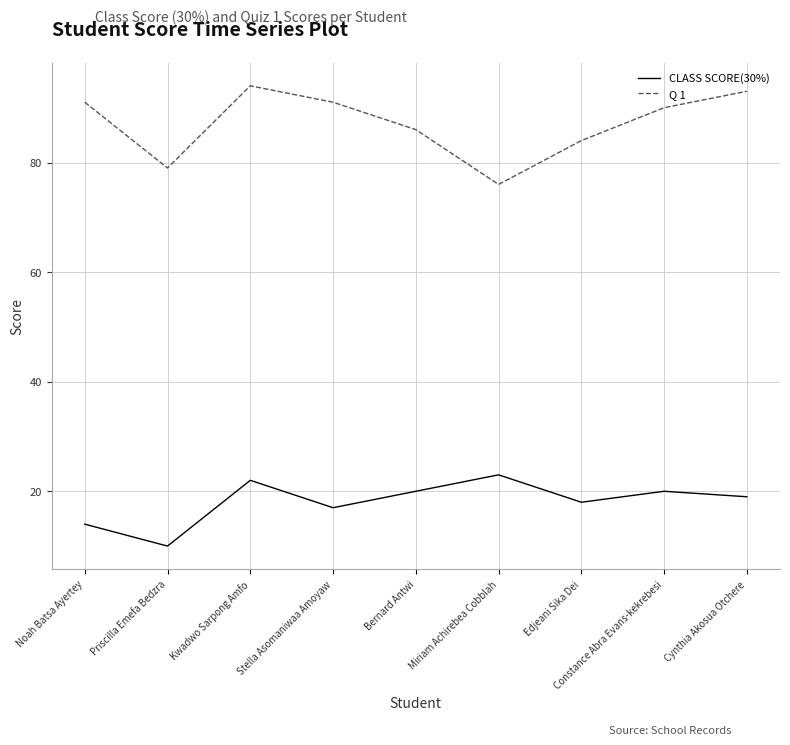

At which label does Q 1 reach its peak?

Kwadwo Sarpong Amfo